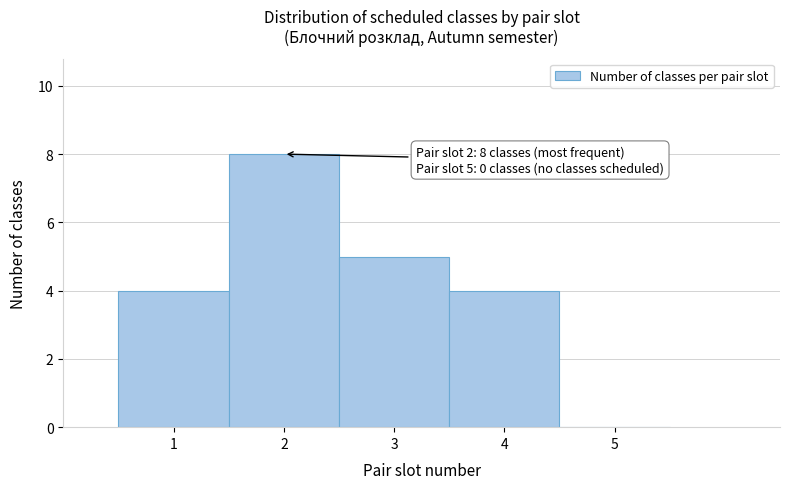

Which range on the x-axis has the tallest bar?

1.5 to 2.5